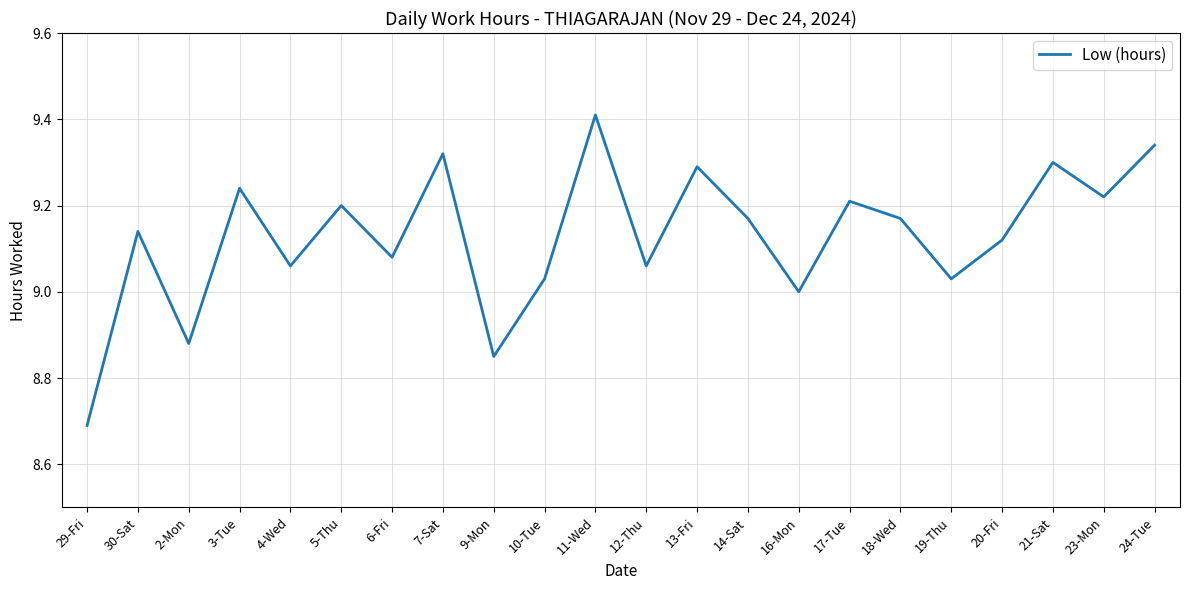

What is the minimum value shown in the chart?

8.7